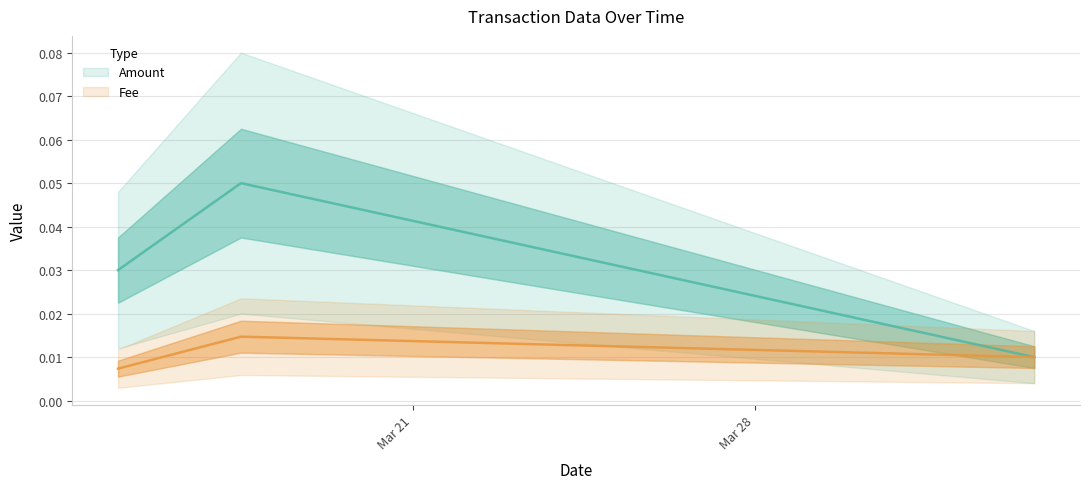

What is the highest value of the Amount series?

0.1